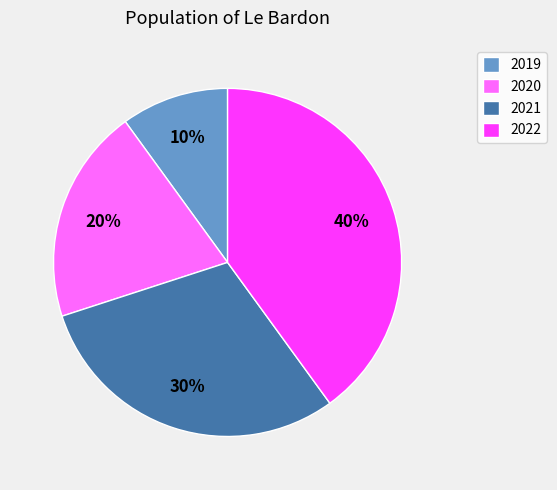

How many slices are in this pie chart?

4